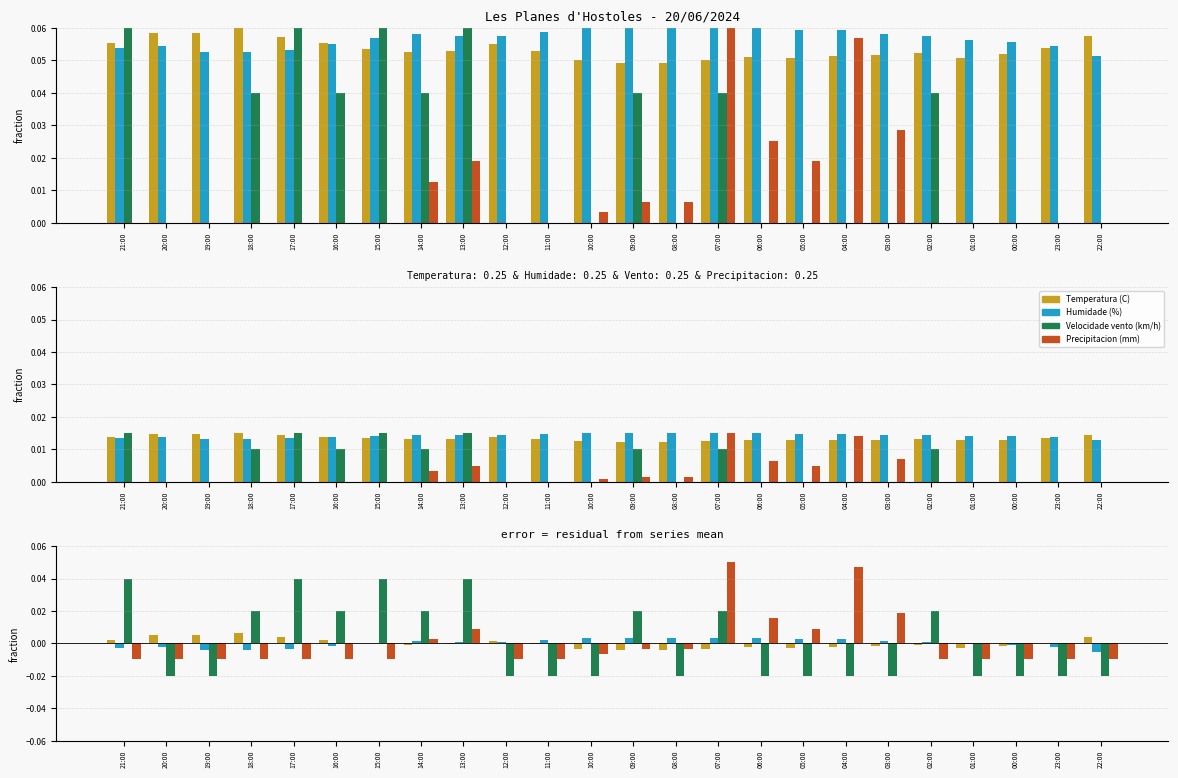

Count the number of data series in this chart.

4